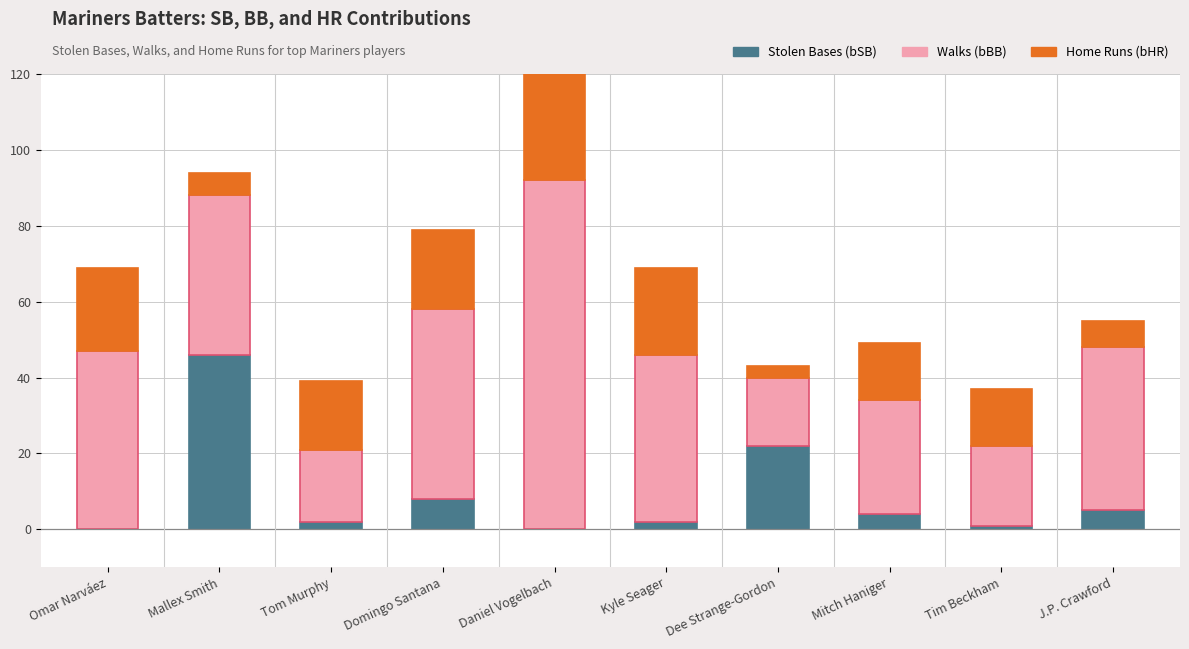

Which category has the highest value across all series?

Daniel Vogelbach